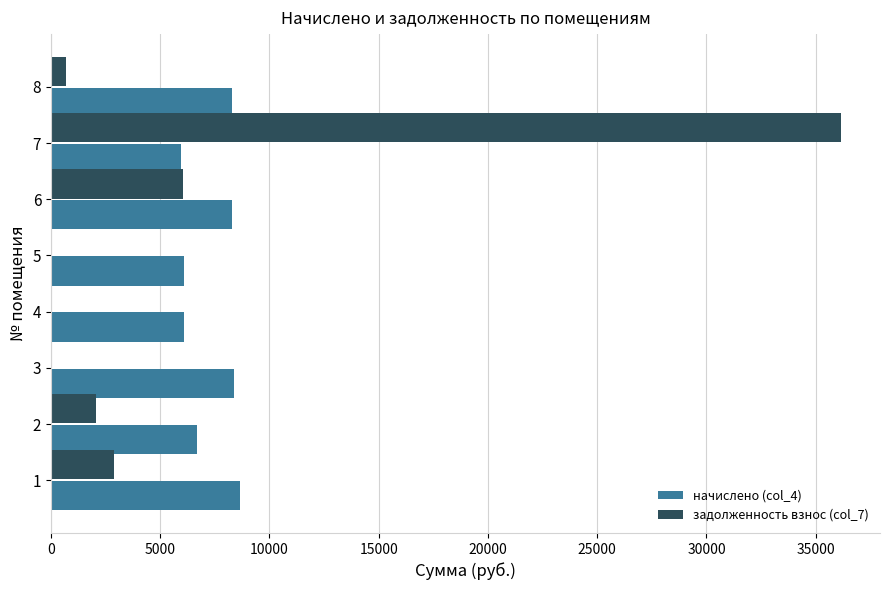

Is the value of задолженность взнос (col_7) at 7 greater than the value of начислено (col_4) at 7?

Yes